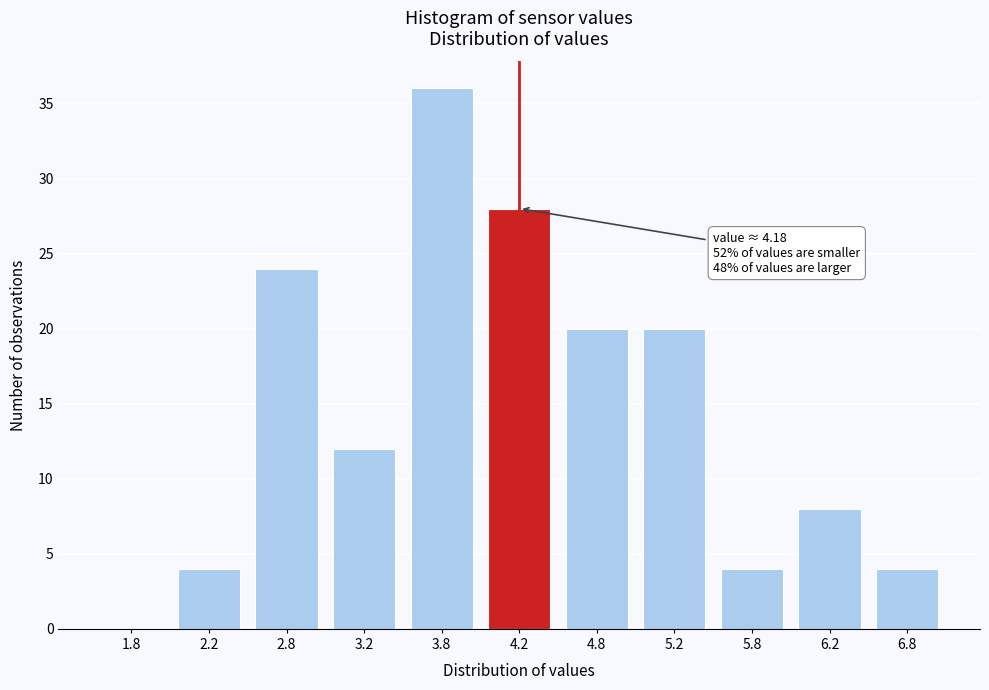

Reading left to right, transcribe all the data shown in this chart.

1.8=0	2.2=4	2.8=24	3.2=12	3.8=36	4.2=28	4.8=20	5.2=20	5.8=4	6.2=8	6.8=4